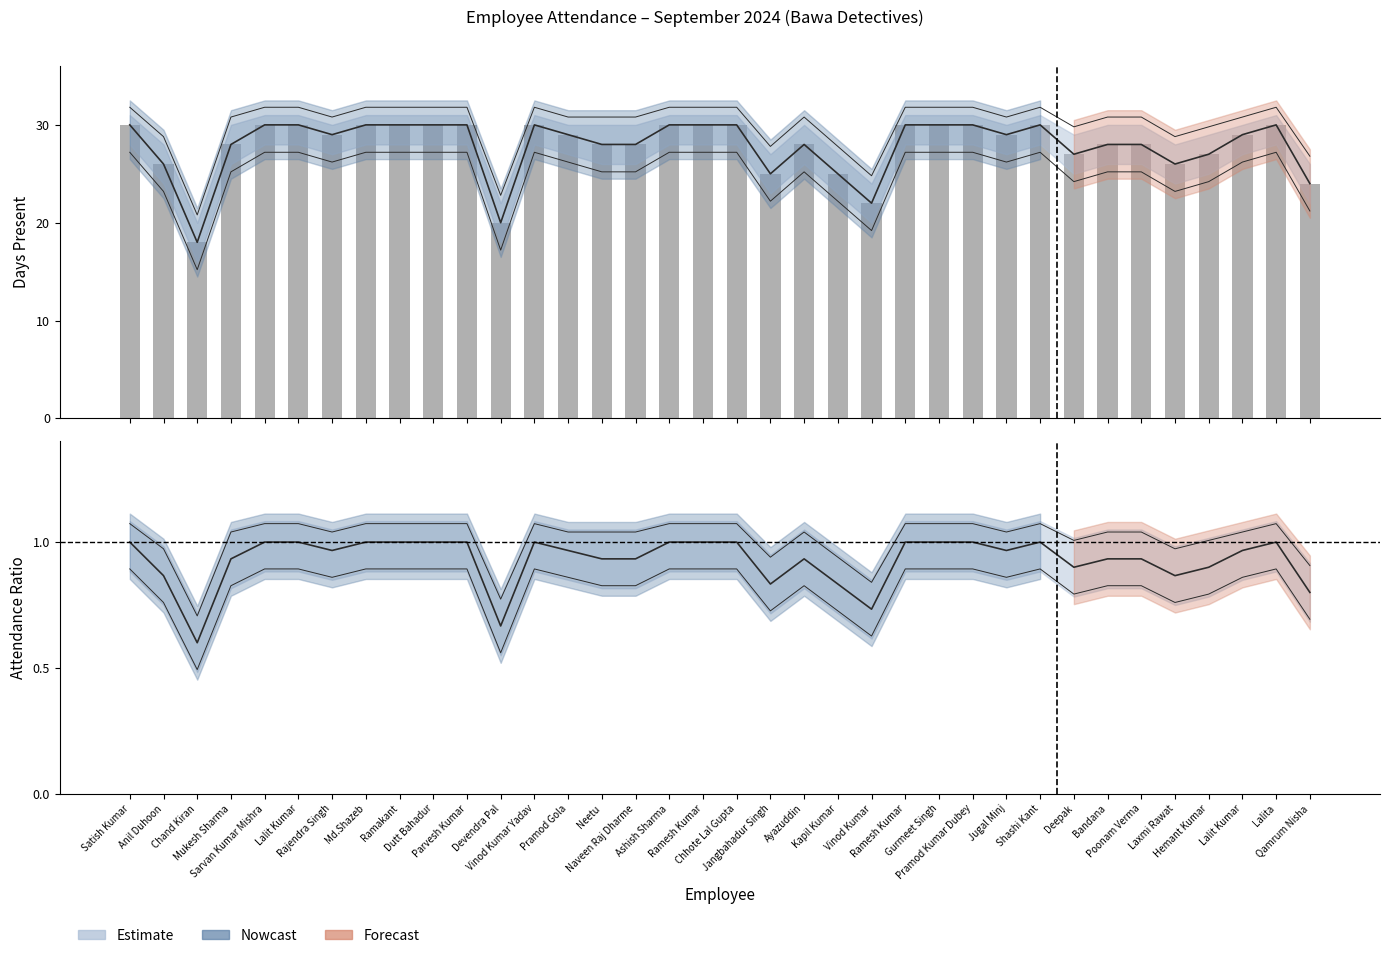

Rank the series at Parvesh Kumar from highest to lowest value.

Days Present, Ratio